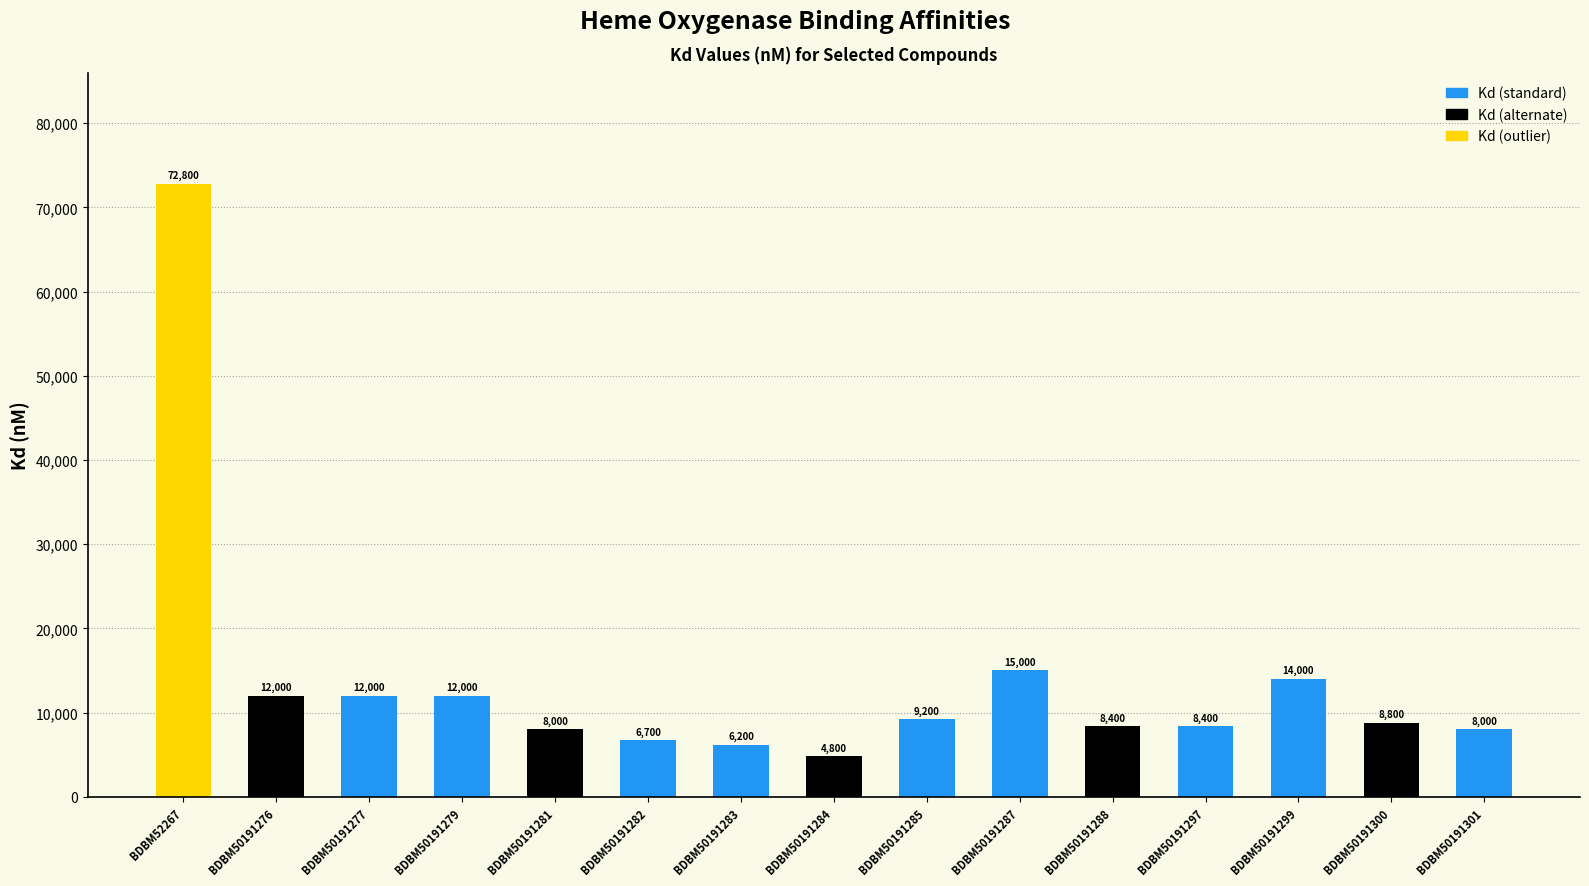

Between BDBM50191300 and BDBM50191279, which is larger?

BDBM50191279